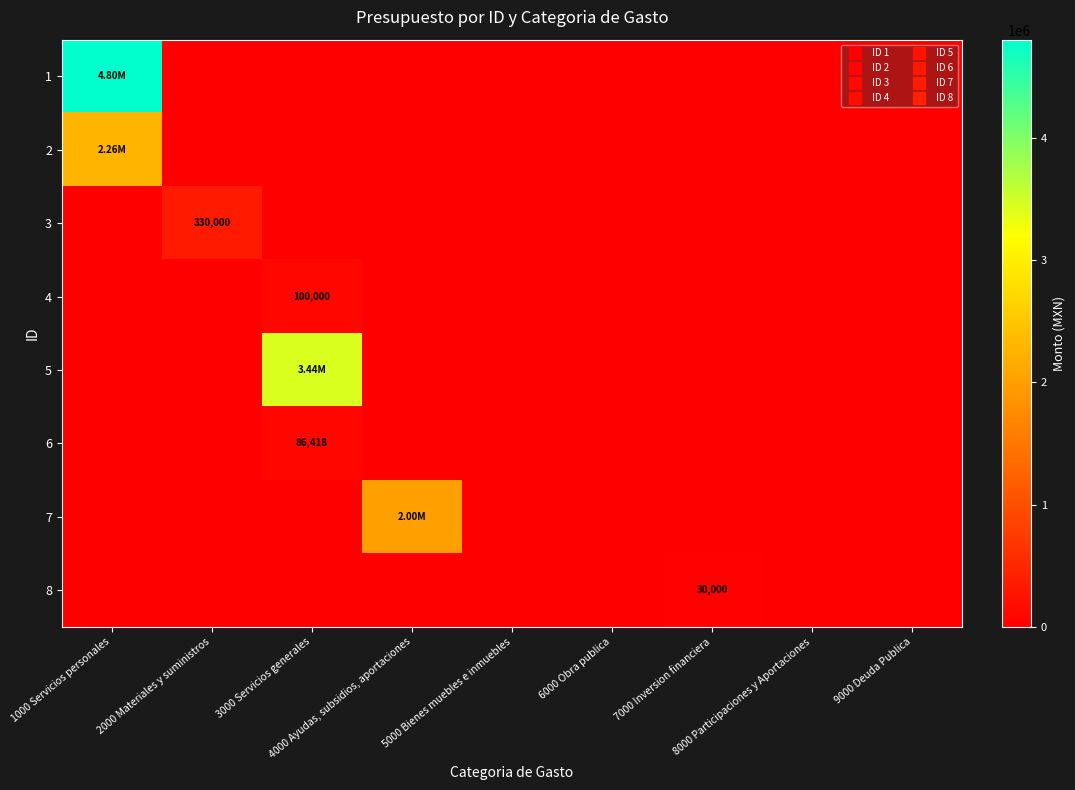

Is it true that 3 equals -221726 at 7000 Inversion financiera?

False